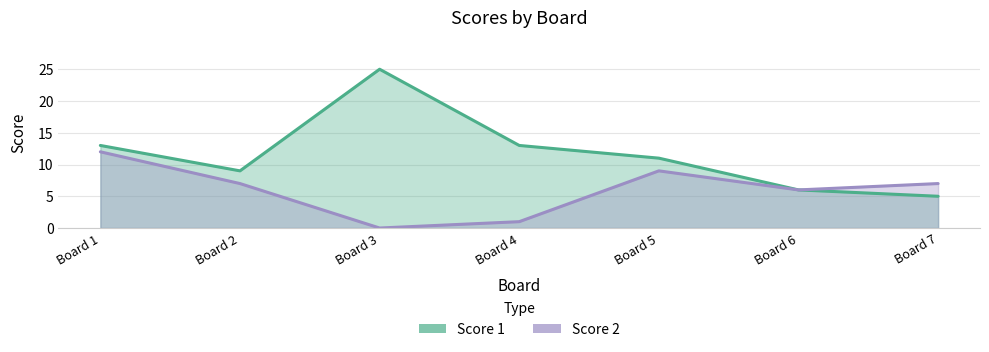

What is the total value across all series at Board 6?

12